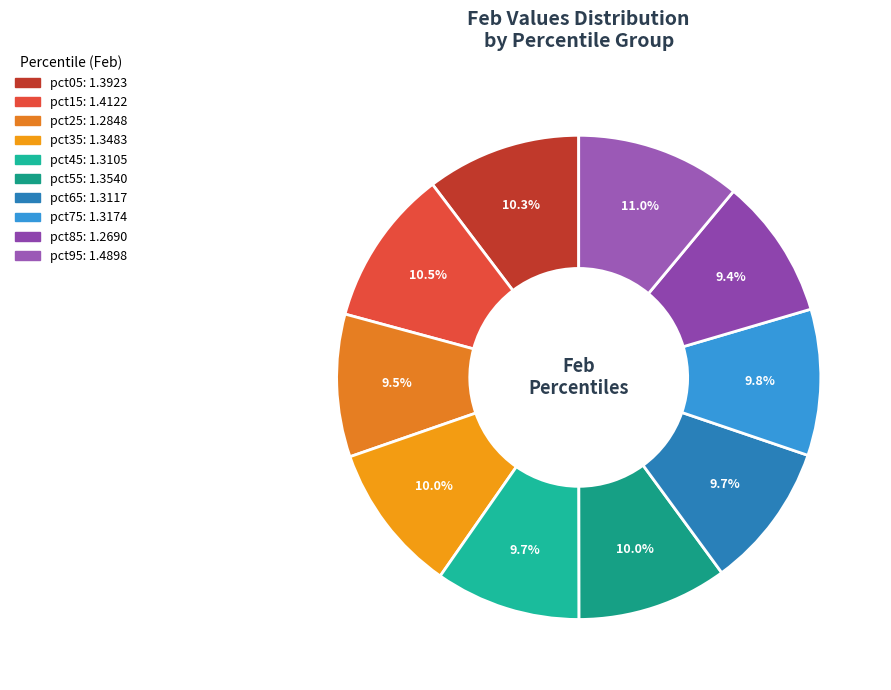

How much of the chart is everything except pct85?

90.6%